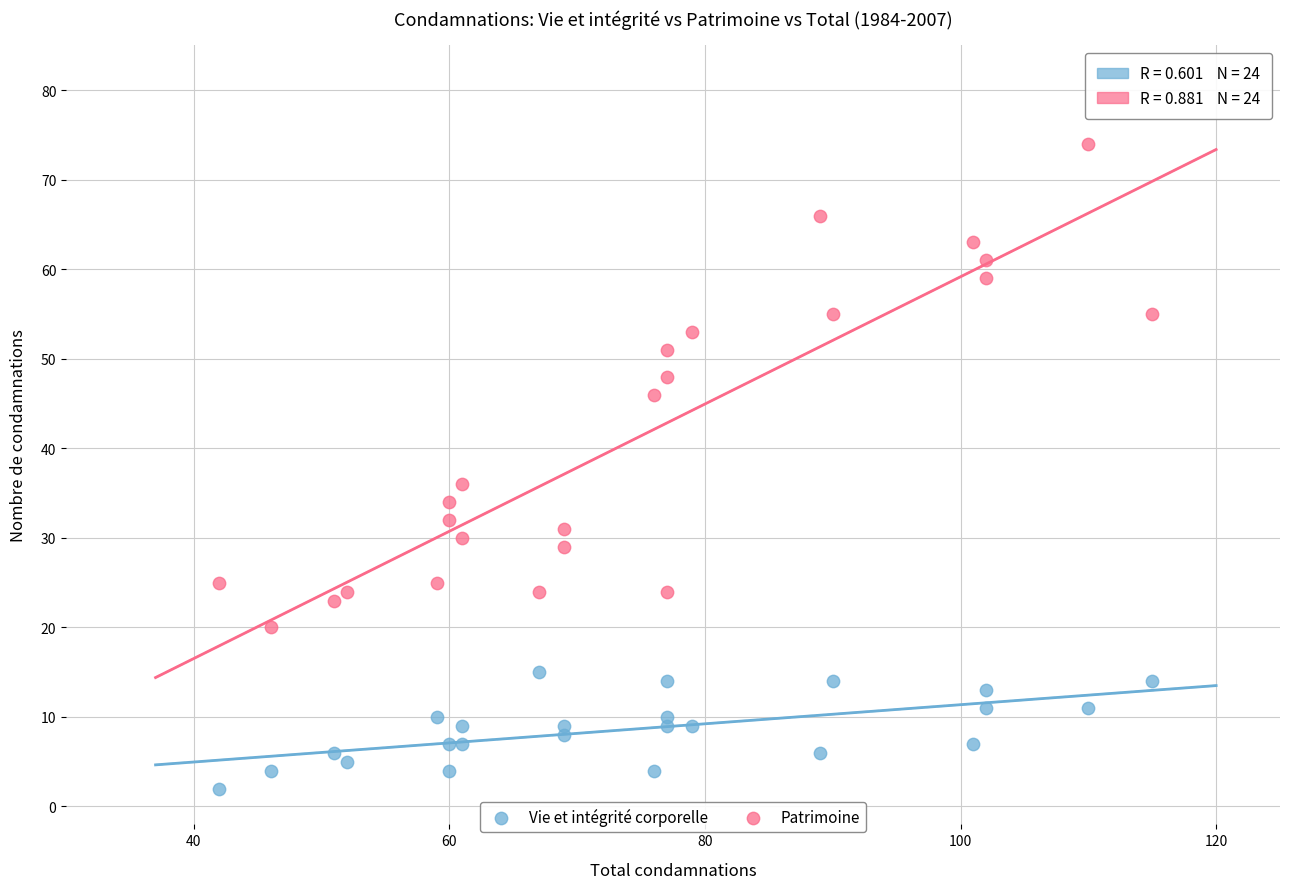

Across all data points, what is the range of X values (max minus min)?

73